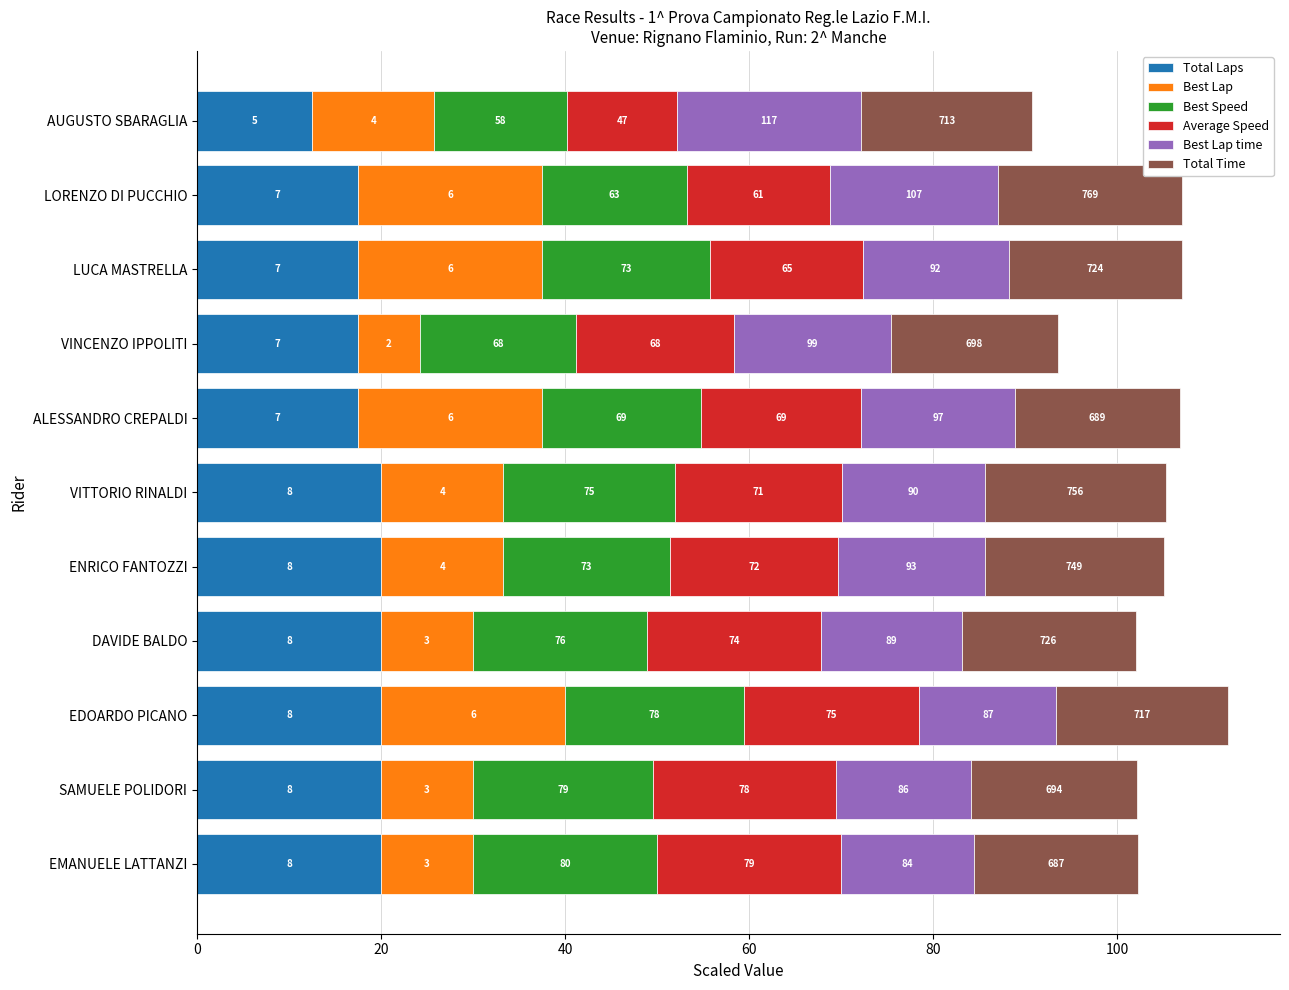

Are the bars horizontal?

Yes